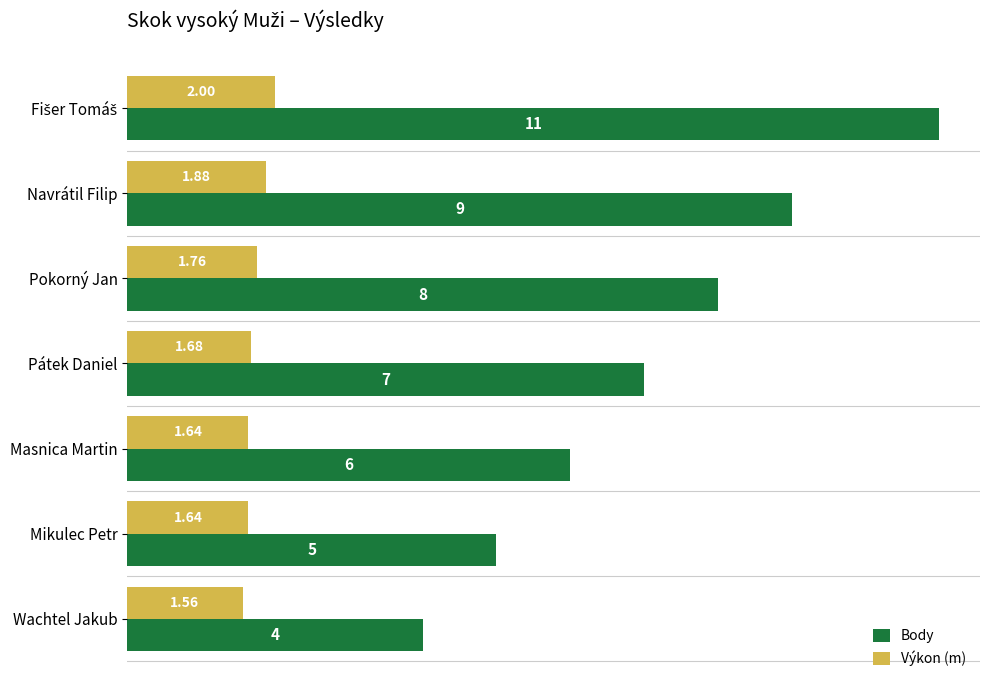

Which category has the lowest value across all series?

Wachtel Jakub